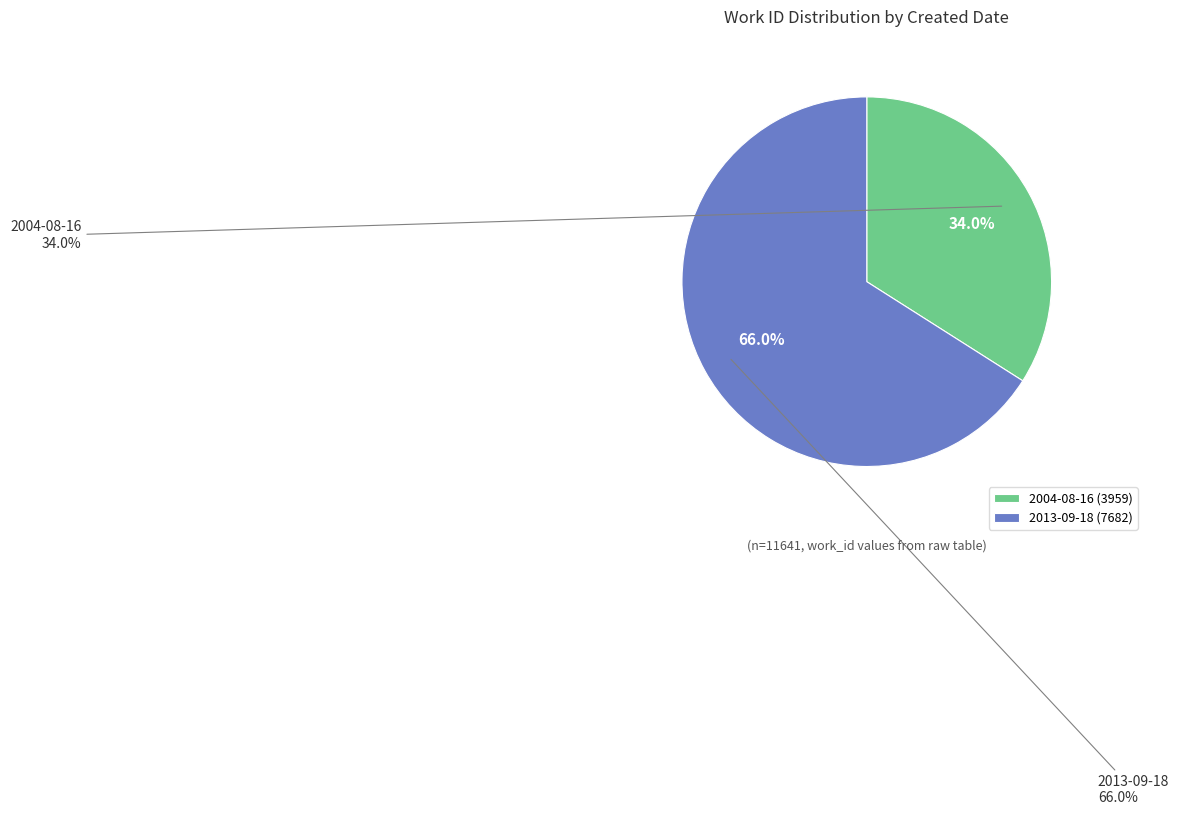

Is it true that 2004-08-16 is 47% of the pie?

False